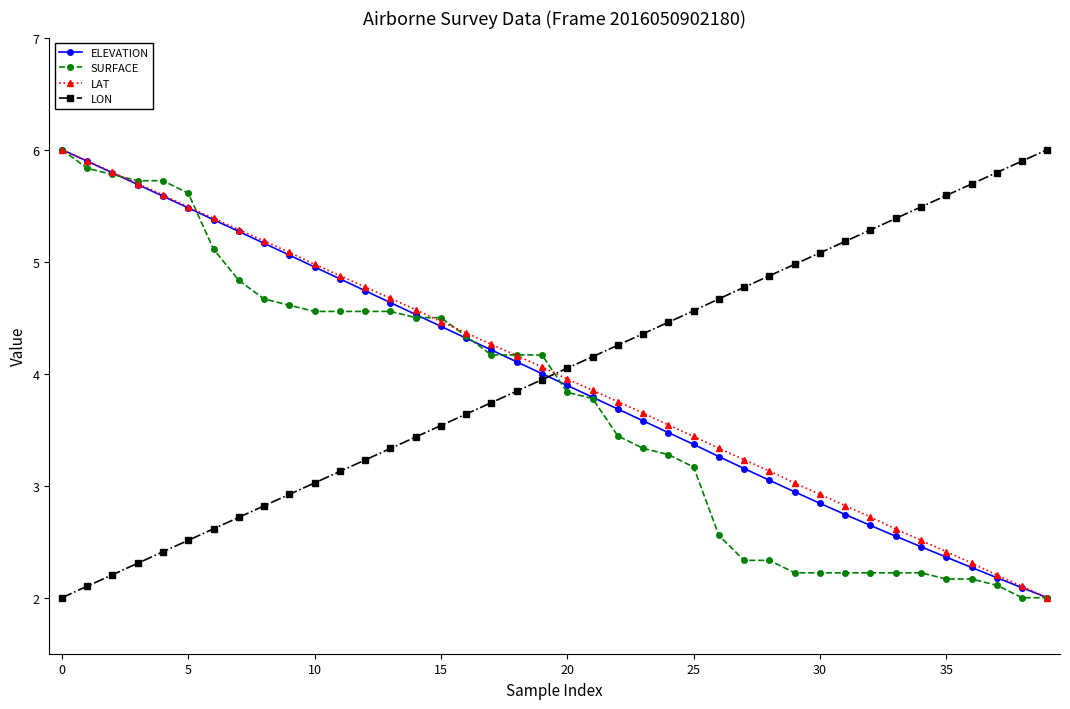

What is the highest value of the ELEVATION series?

6.0